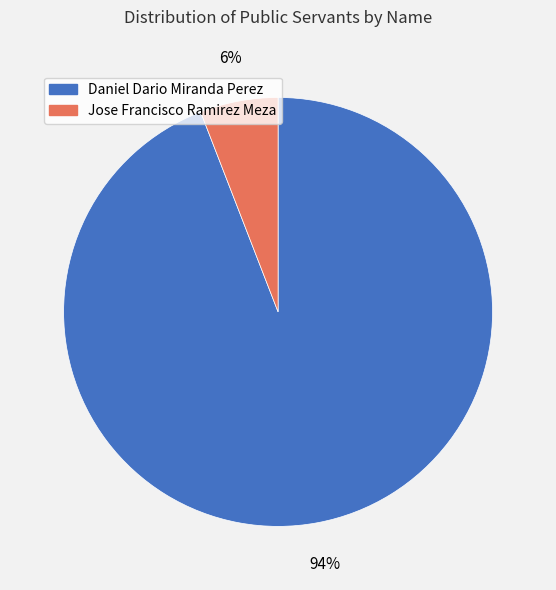

Which has a higher value, Jose Francisco Ramirez Meza or Daniel Dario Miranda Perez?

Daniel Dario Miranda Perez